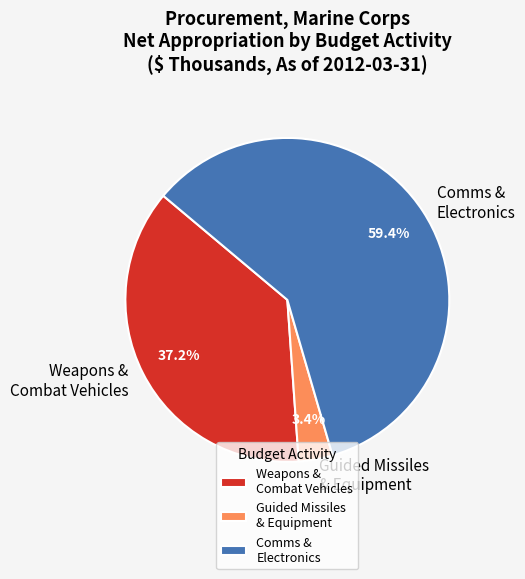

Does Comms & Electronics account for over 50% of the chart?

Yes